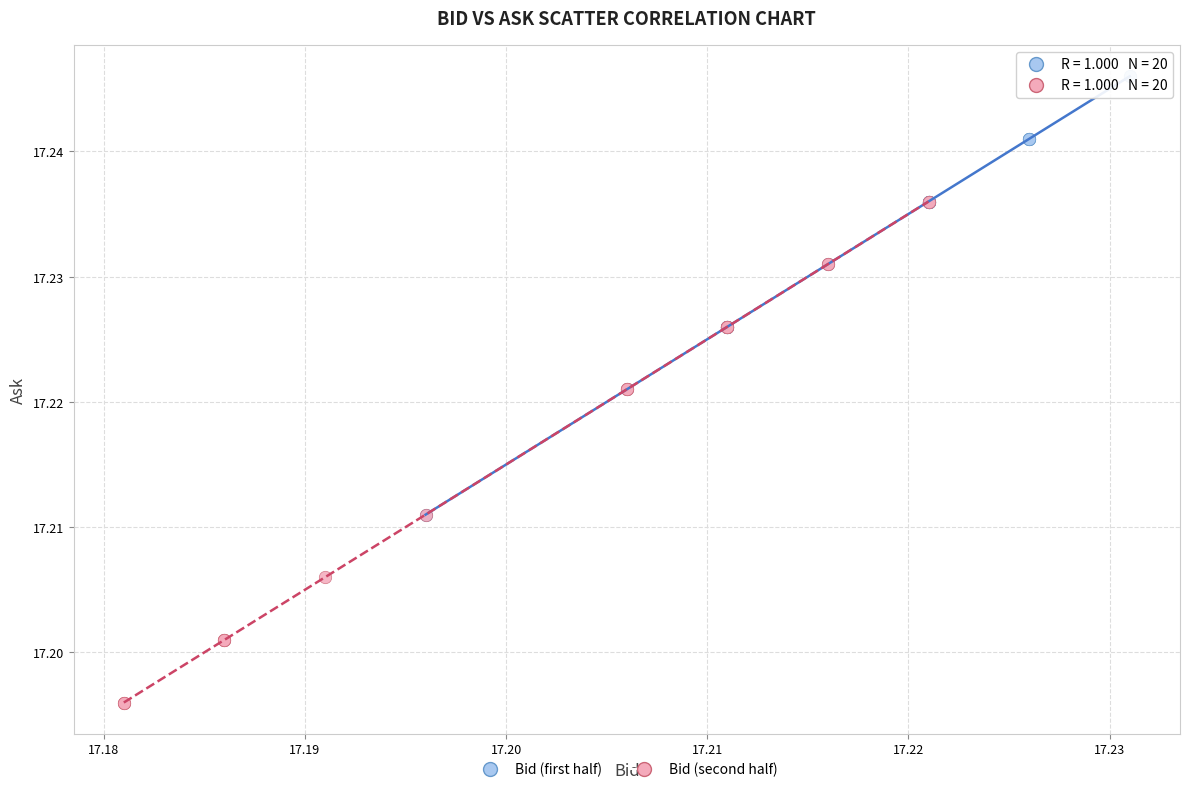

Which series has the largest Y range (max minus min)?

Bid (second half)